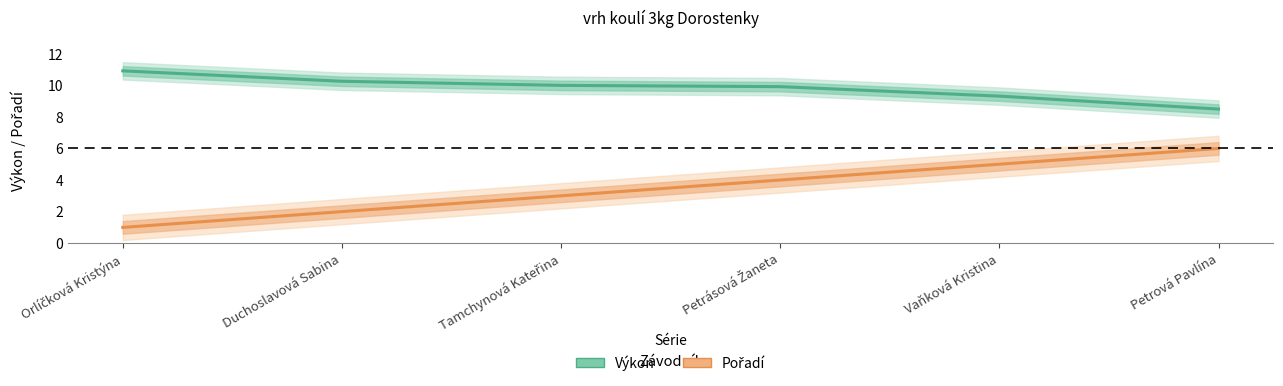

What is the approximate value of Pořadí at Orlíčková Kristýna?

1.0